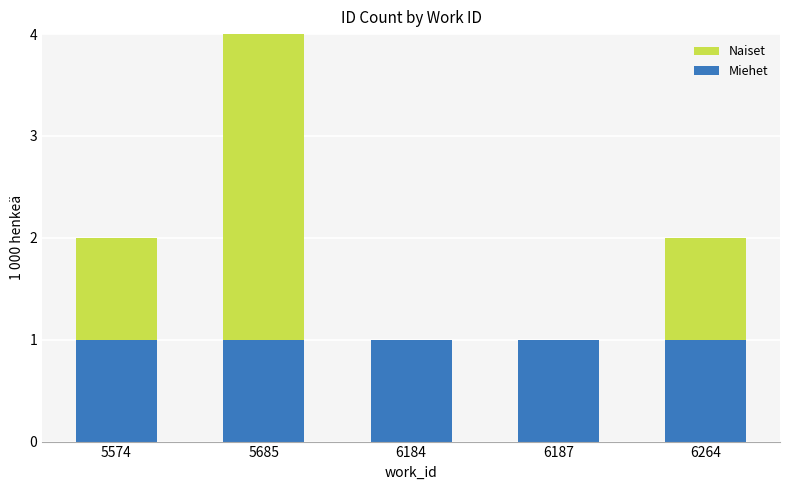

The Miehet series shows 1 at 6264. True or false?

True